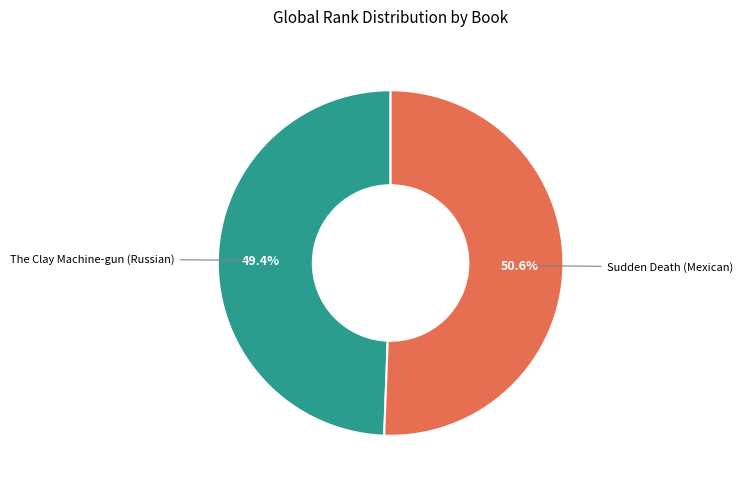

Count the number of slices in the pie.

2